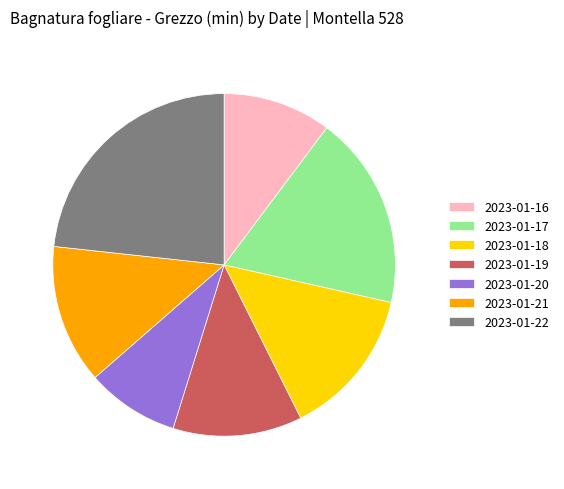

Count the number of slices in the pie.

7